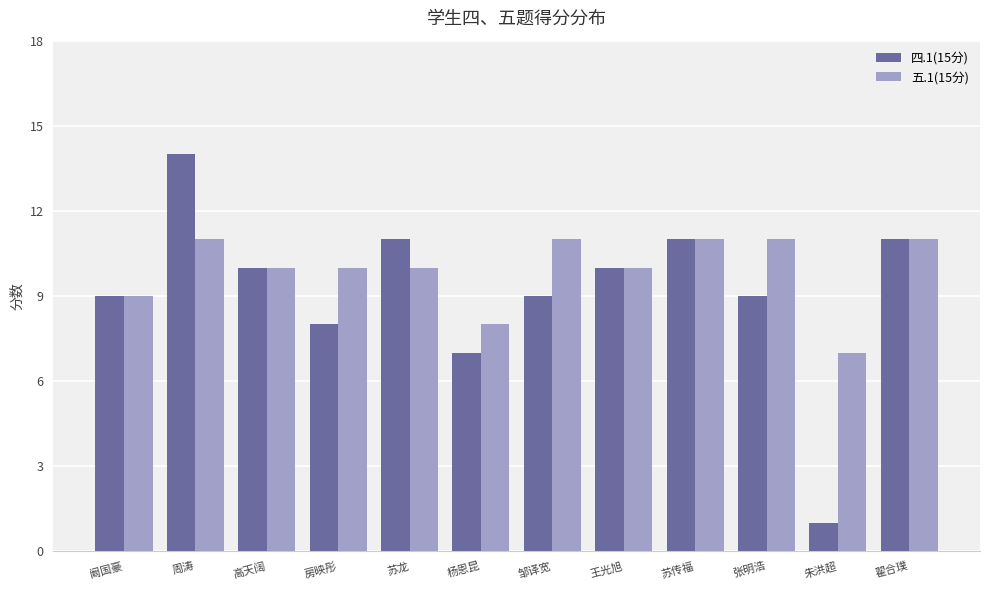

Reading right to left, transcribe all the data shown in this chart.

四.1(15分): 11	1	9	11	10	9	7	11	8	10	14	9
五.1(15分): 11	7	11	11	10	11	8	10	10	10	11	9